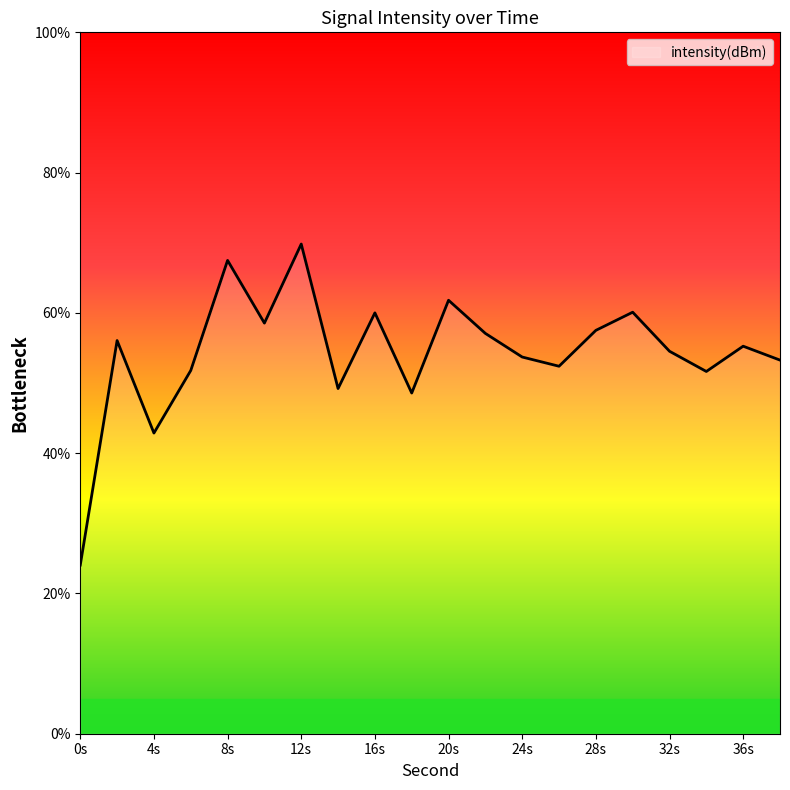

What is the maximum value shown in the chart?

69.8